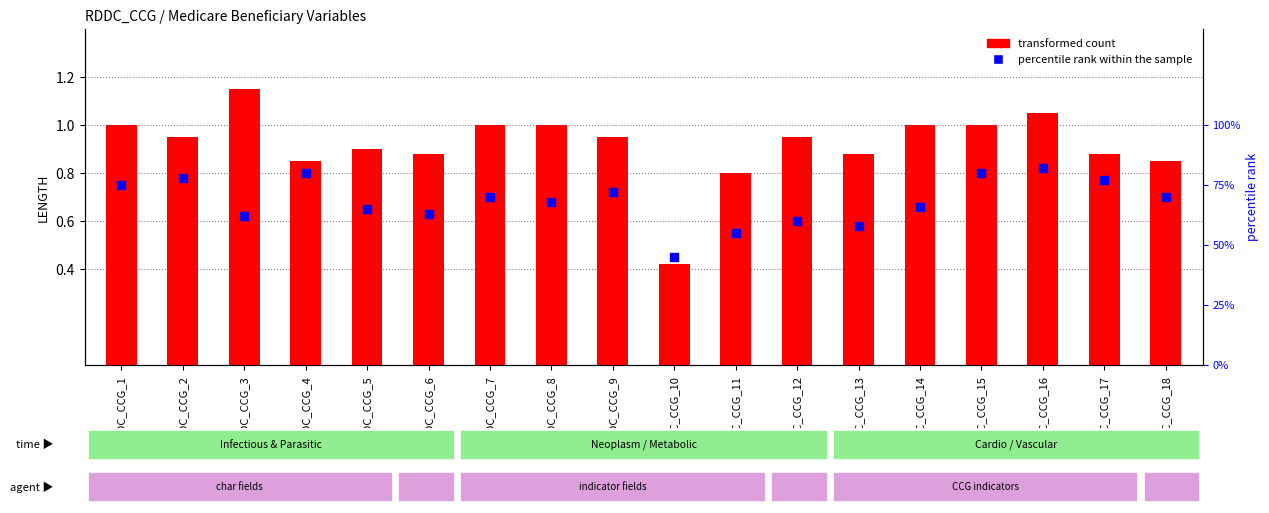

At which category is the sum across all series the highest?

RDDC_CCG_16